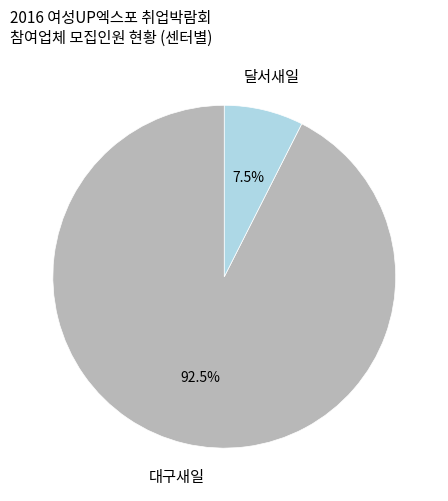

The 대구새일 slice represents 1% of the pie. True or false?

False